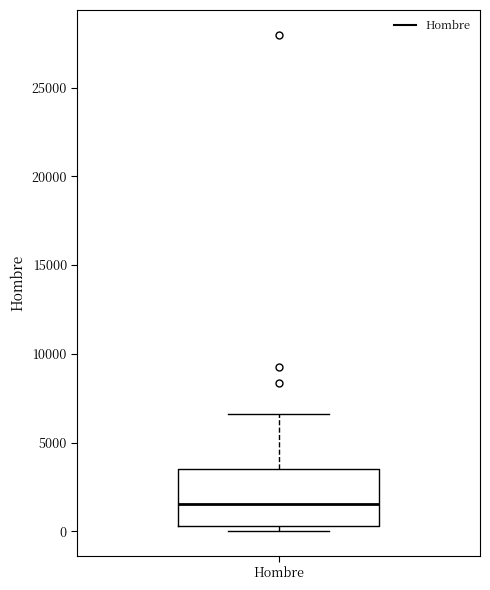

Read this box plot against the y-axis: the position of the median line, the range covered by the box, and the ends of both whiskers. The values are not printed on the chart, so give them approximately, as read against the axis.

median 1500, box 500 to 3500, whiskers 0 to 6500